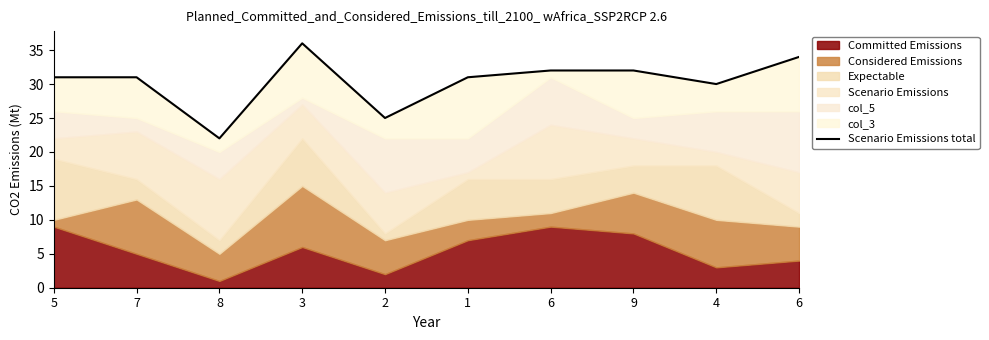

Does the chart have visible grid lines?

No